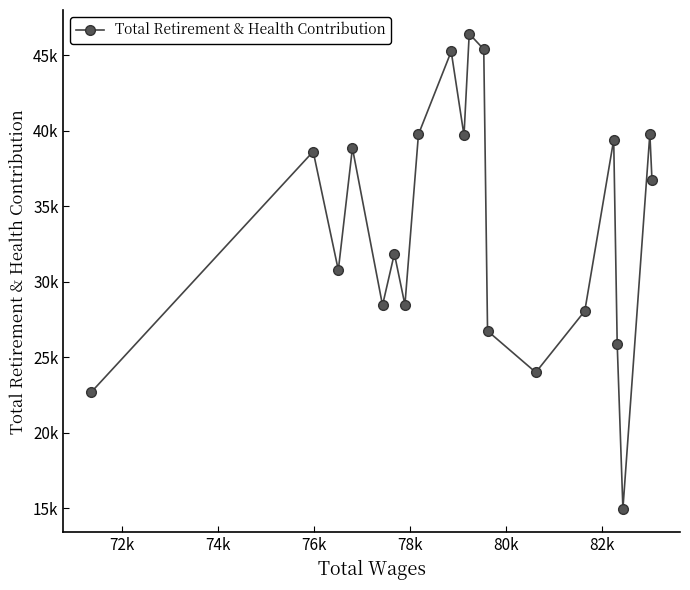

How many points are higher than both their immediate neighbors (excluding endpoints)?

7